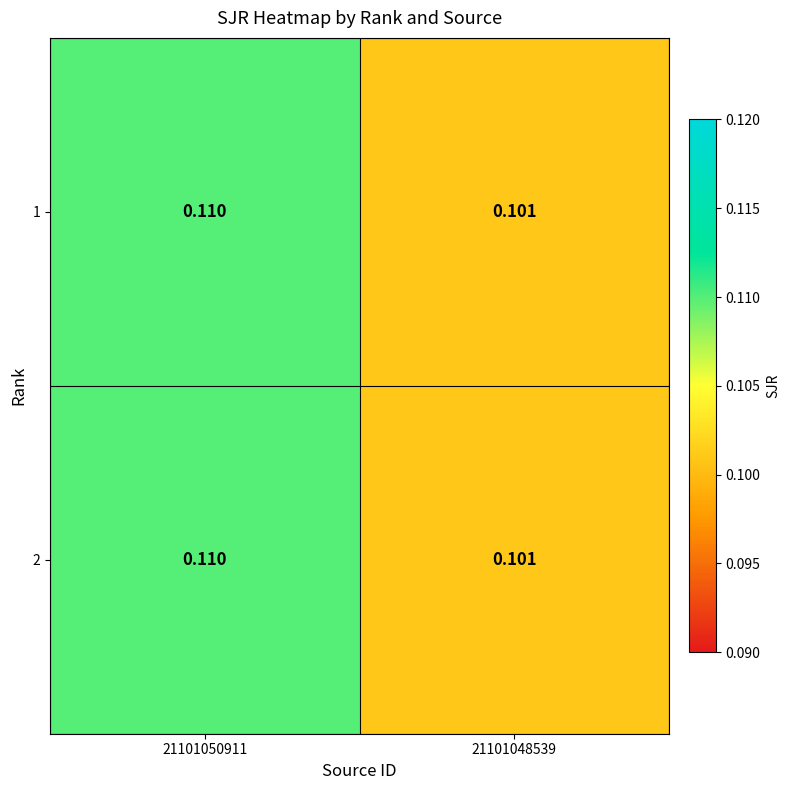

How many data points does each series have?

2